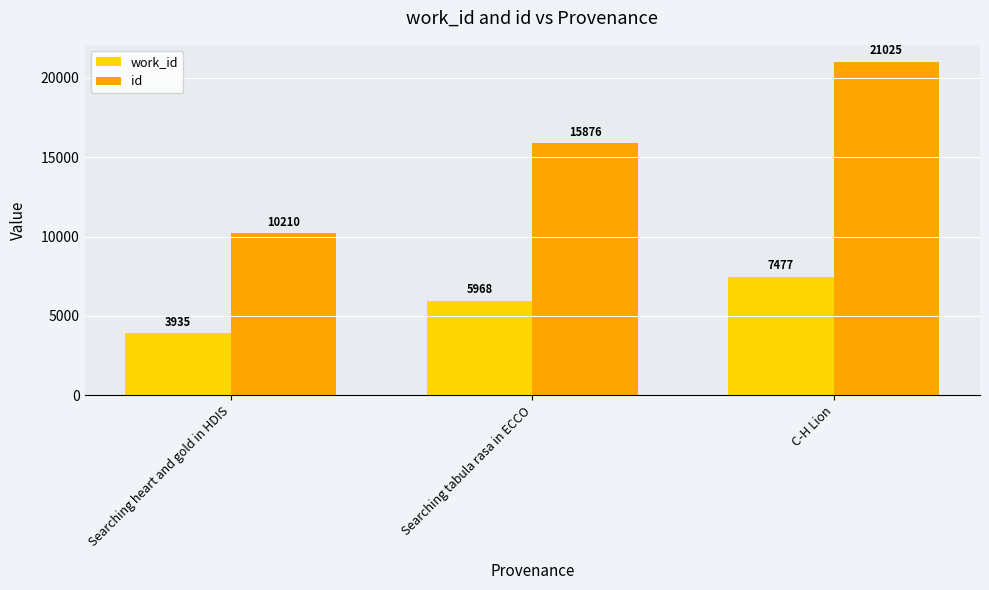

How many bars are there in total?

6